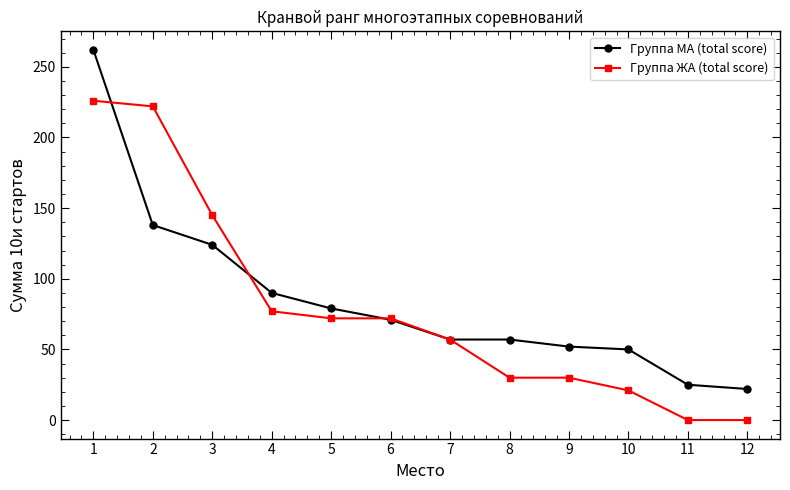

What is the total value across all series at 7?

114